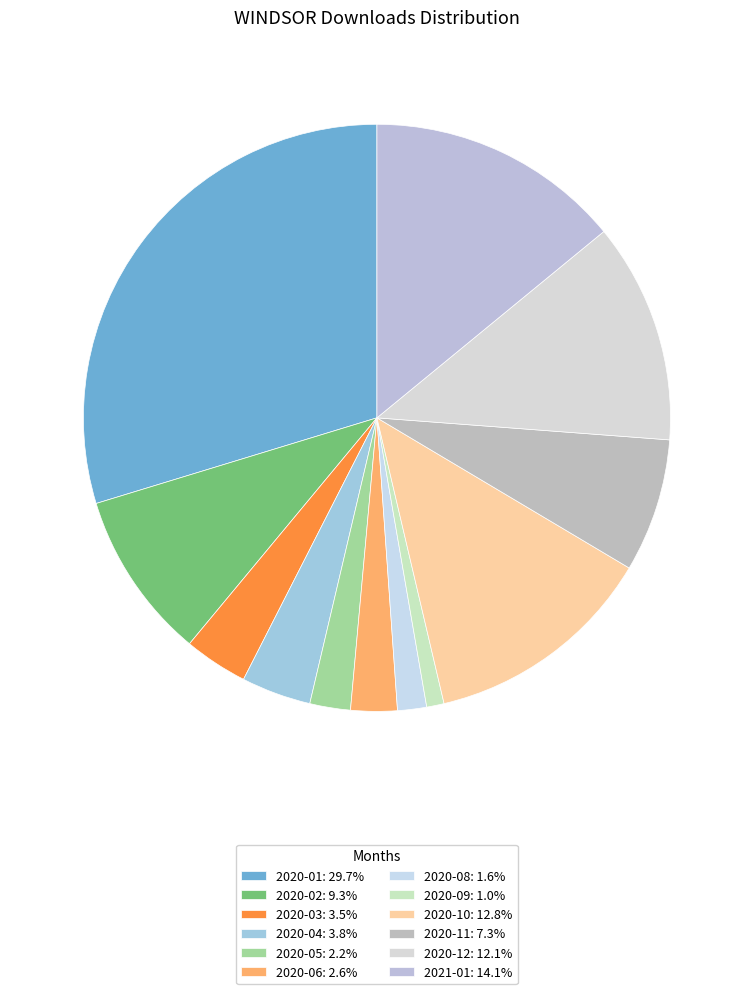

To the nearest percent, what is the difference between the largest and smallest slice percentages?

29%